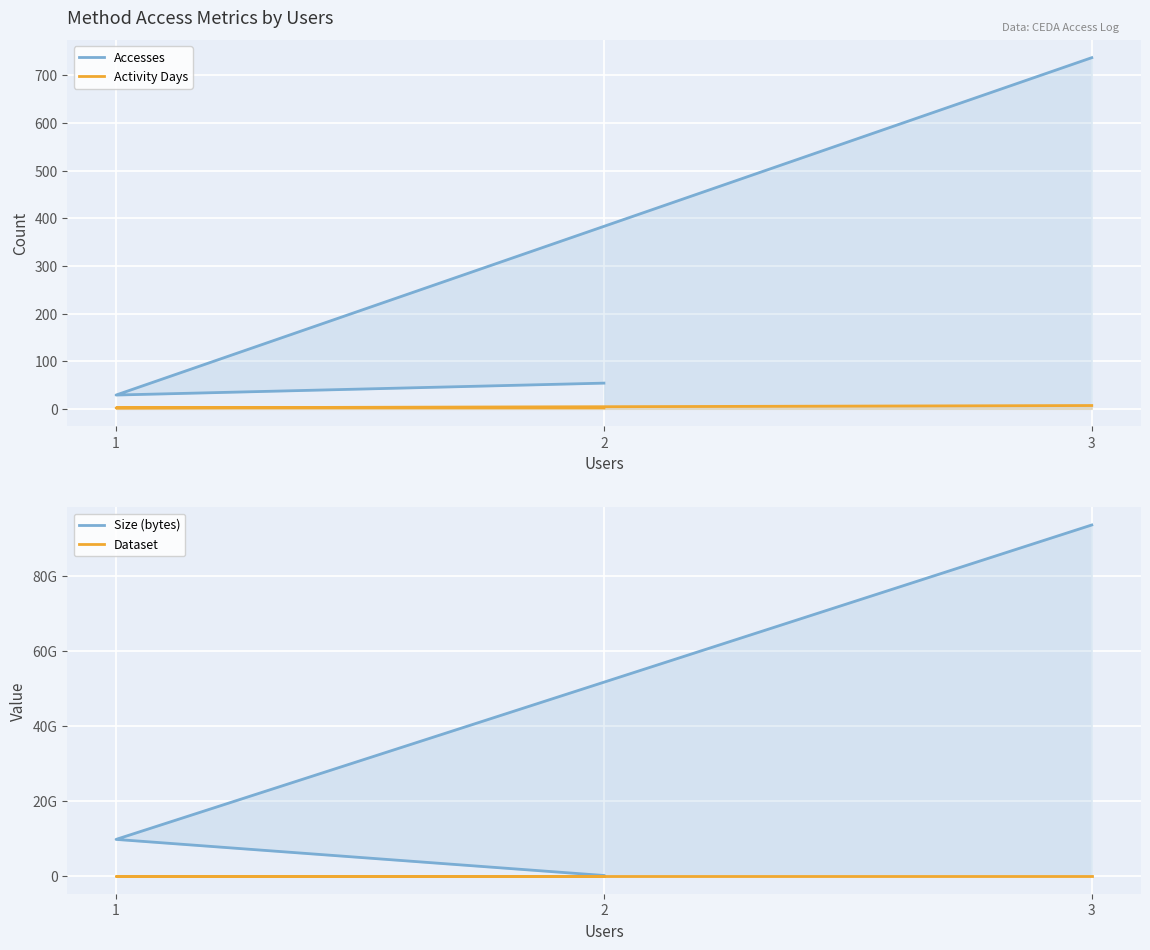

How many distinct data groups are displayed?

4